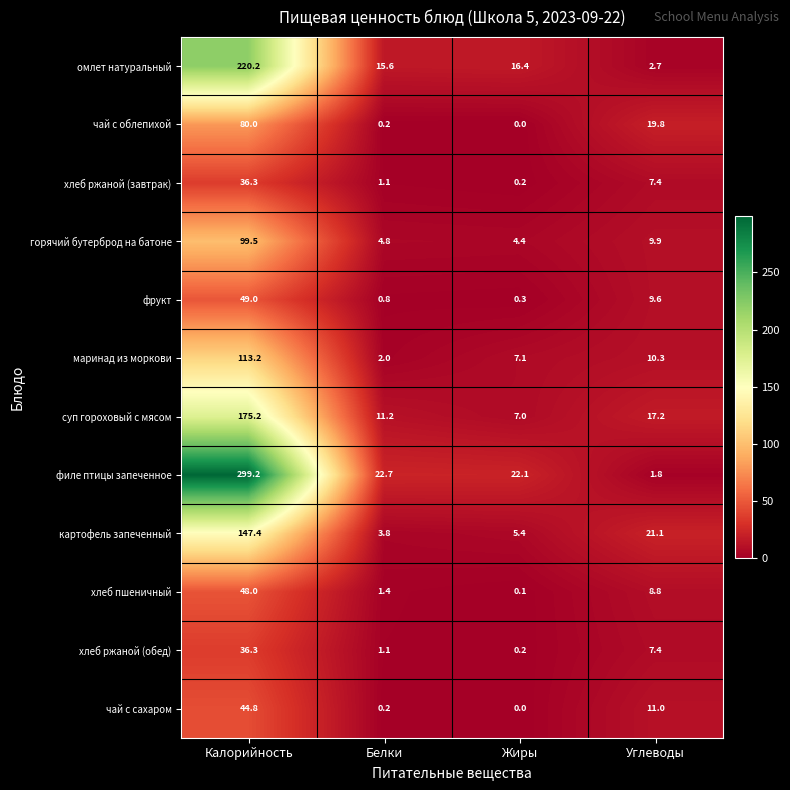

At how many categories does at least one series exceed 167?

1